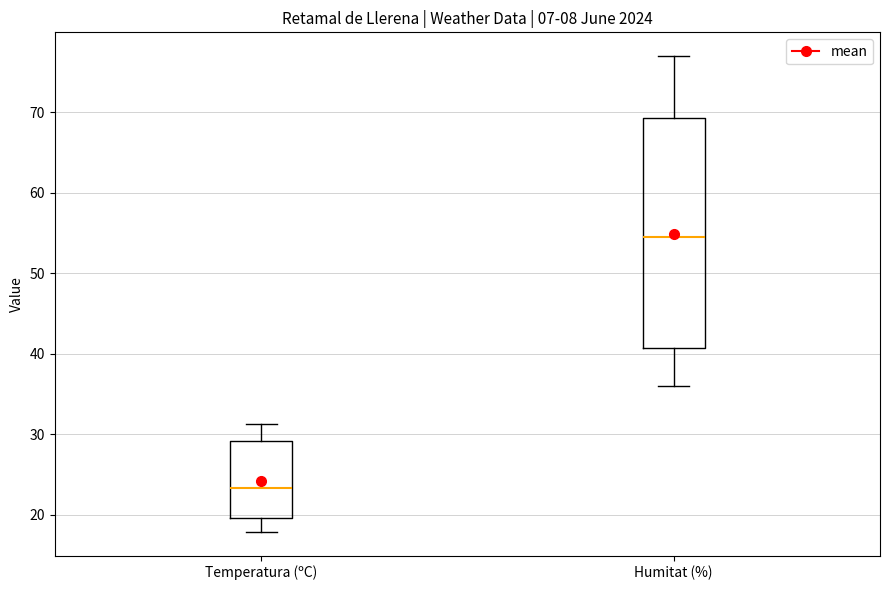

Which box's median line is the lowest?

Temperatura (ºC)